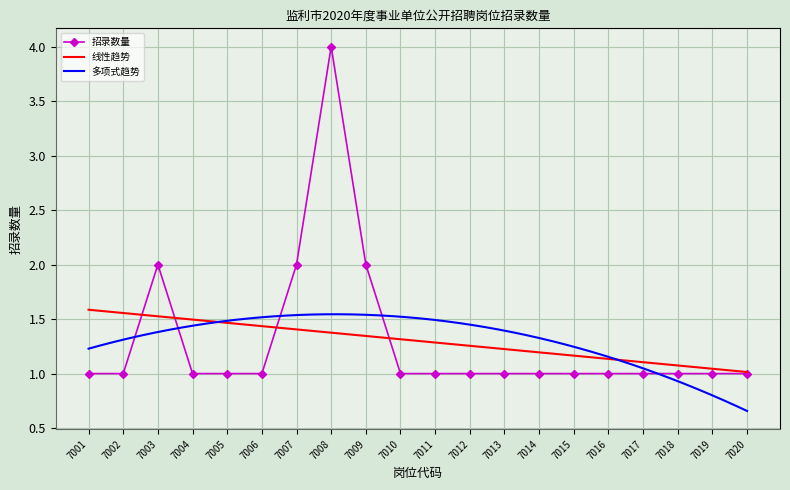

Rank the categories by value from lowest to highest.

7001, 7002, 7004, 7005, 7006, 7010, 7011, 7012, 7013, 7014, 7015, 7016, 7017, 7018, 7019, 7020, 7003, 7007, 7009, 7008